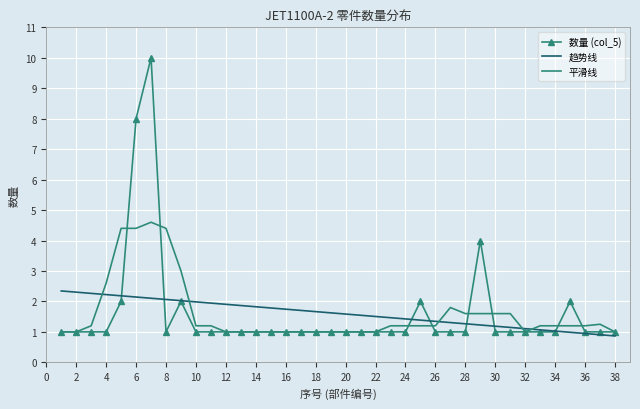

List the series in order of their peak value, lowest first.

趋势线, 平滑线, 数量 (col_5)